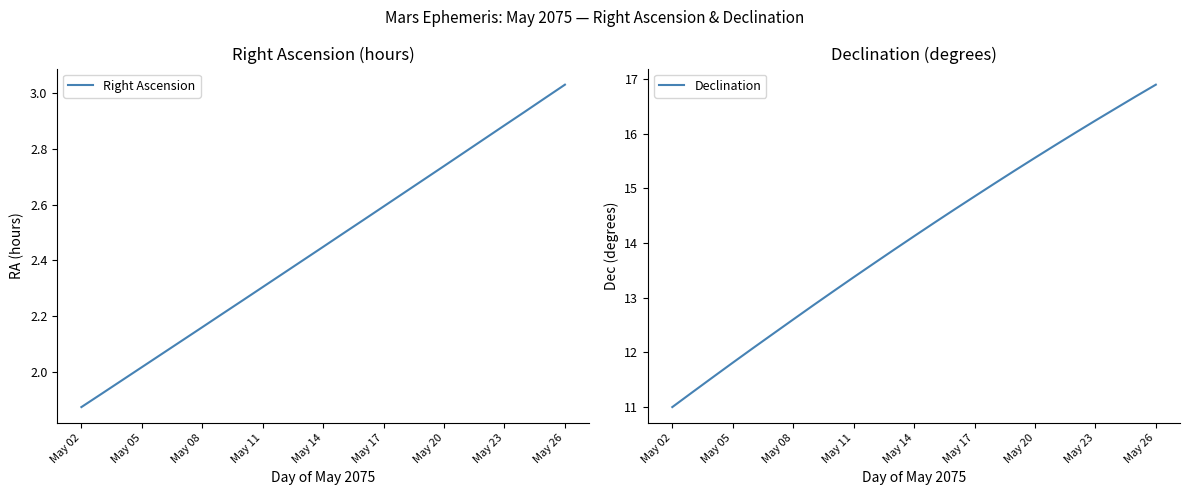

Where does the Declination series first go above 14?

May 14